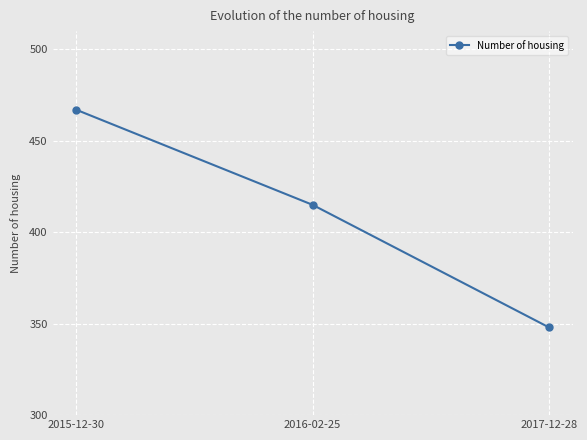

Which label corresponds to the smallest value in the chart?

2017-12-28